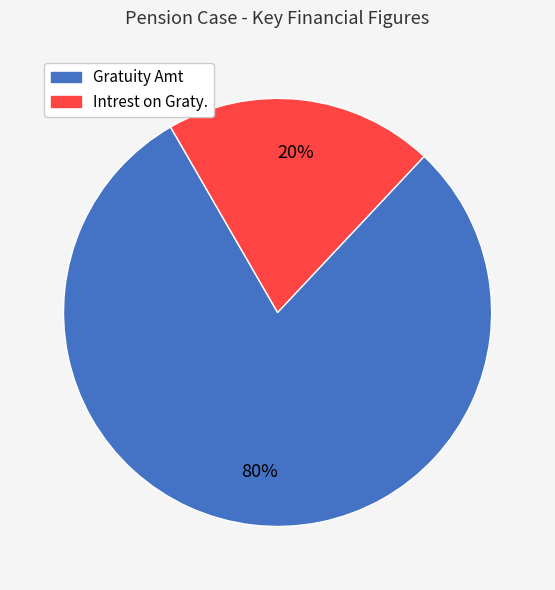

What is the largest slice in the pie chart?

Gratuity Amt